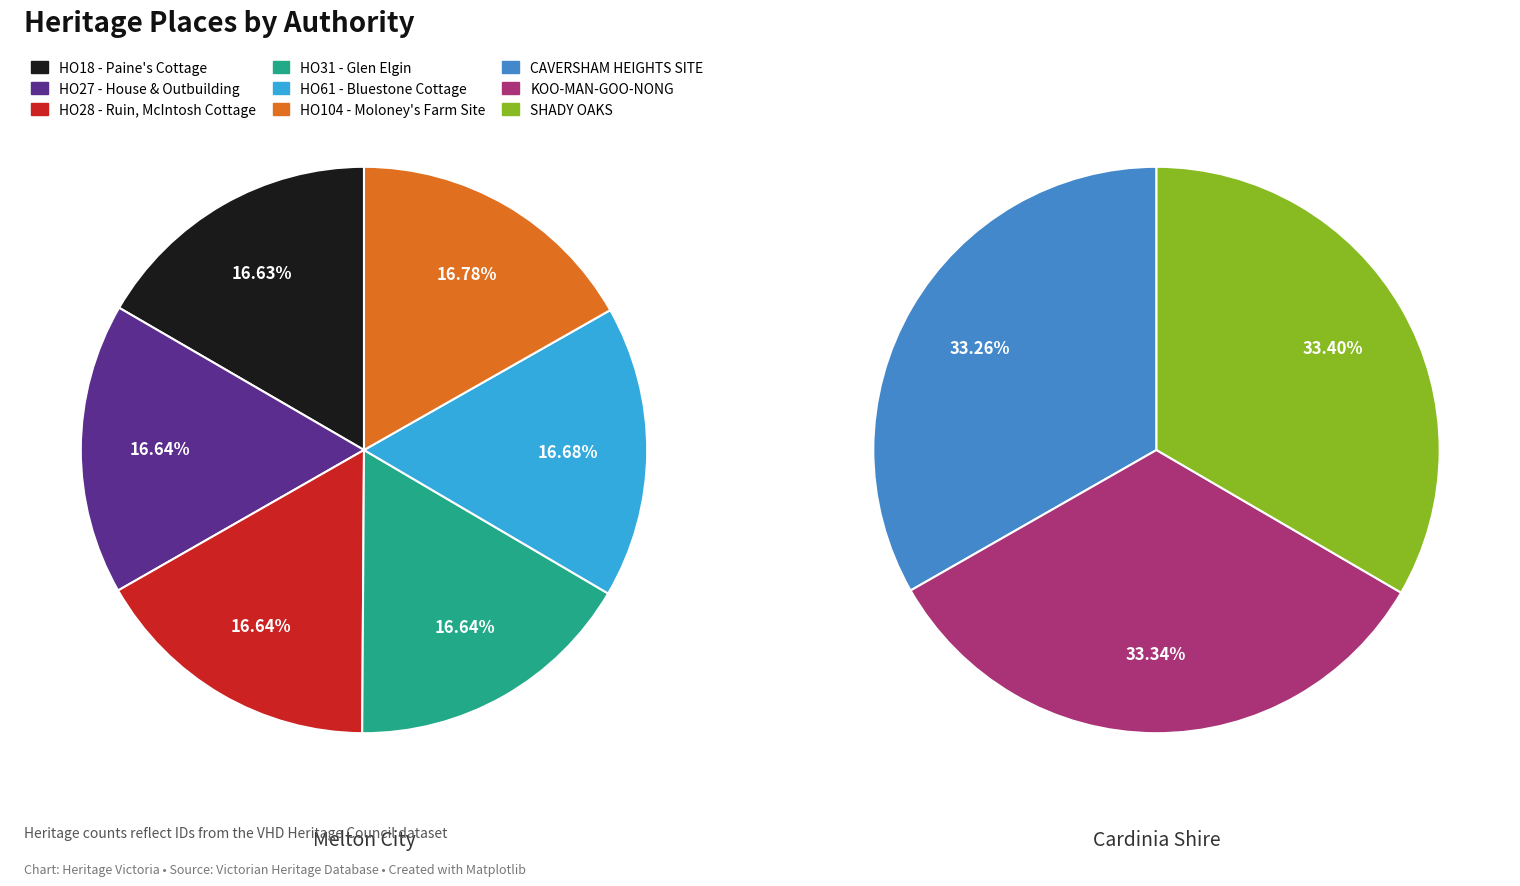

Is it true that CAVERSHAM HEIGHTS SITE is 18% of the pie?

False